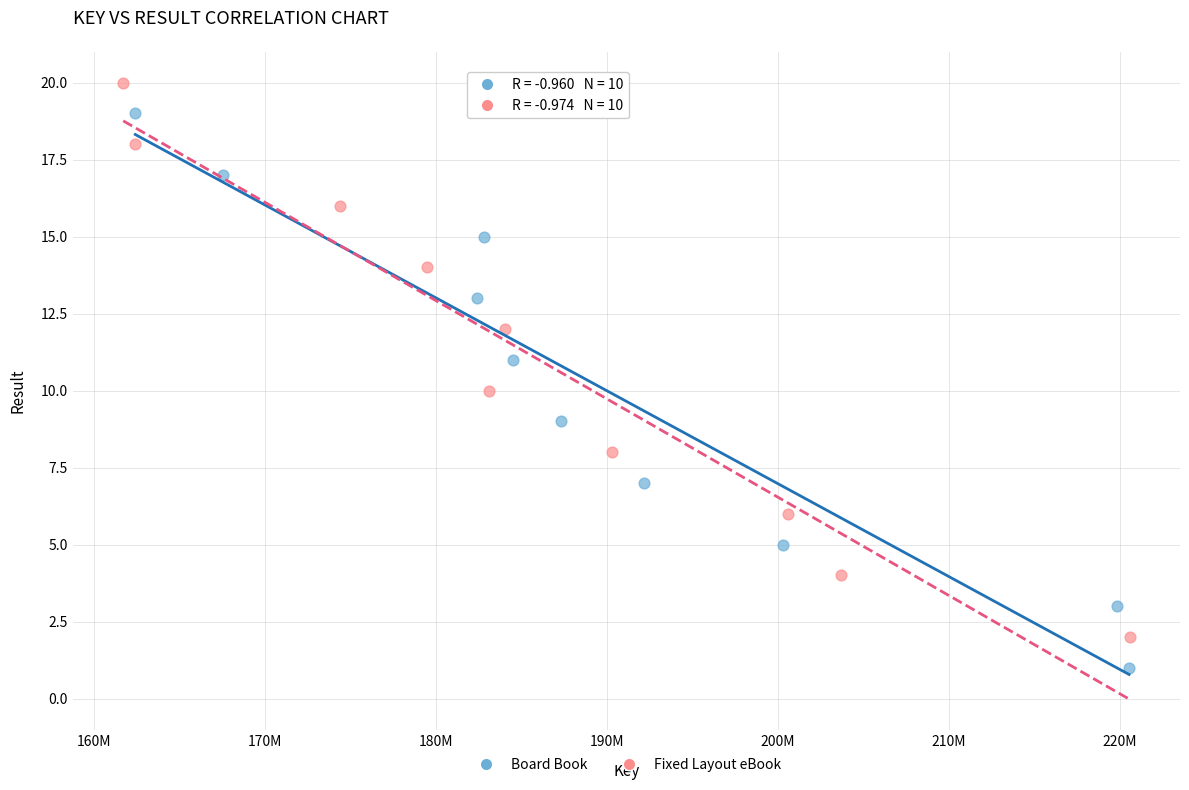

Which series contains the highest Y value?

Fixed Layout eBook